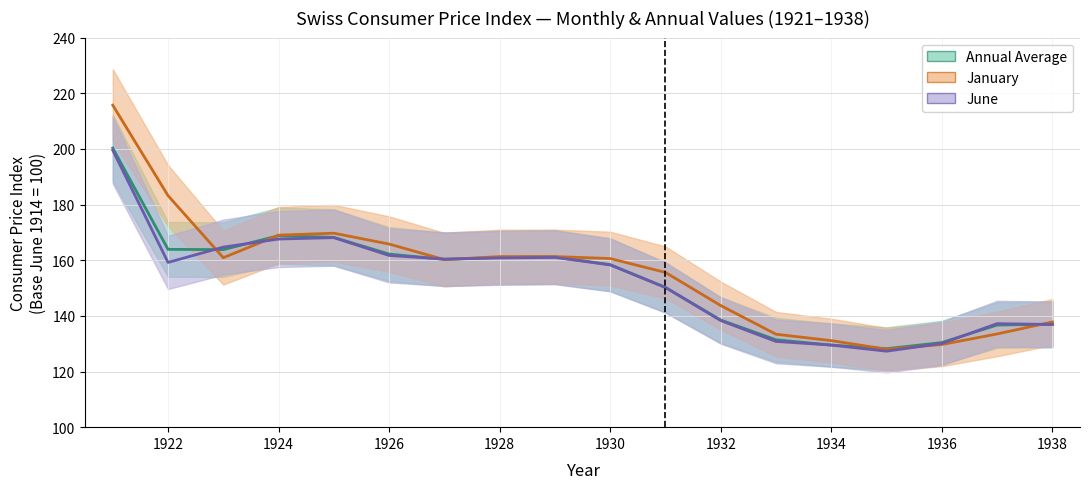

What is the lowest value of the June series?

127.3